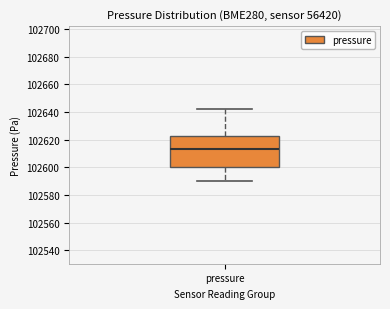

Transcribe this box plot: give where the median line is, the range the box spans, and where the two whiskers end, as read against the y-axis. The values are not printed on the chart, so give them approximately, as read against the axis.

median 102614, box 102600 to 102622, whiskers 102590 to 102642